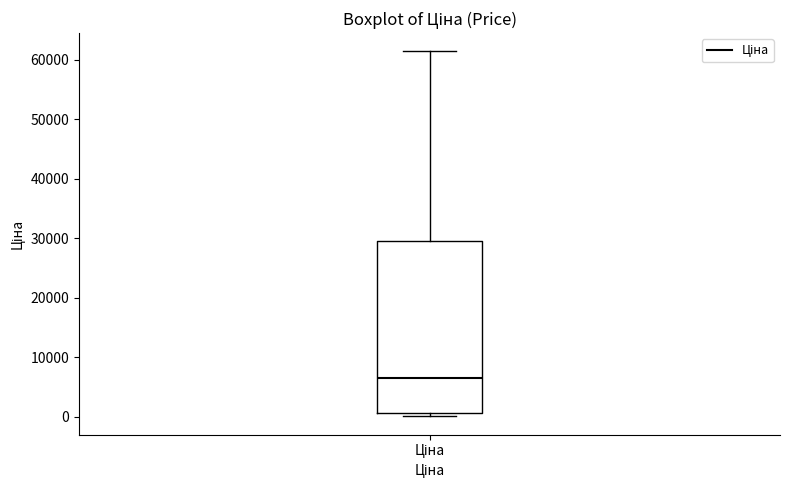

Read this box plot against the y-axis: the position of the median line, the range covered by the box, and the ends of both whiskers. The values are not printed on the chart, so give them approximately, as read against the axis.

median 7000, box 1000 to 29000, whiskers 0 to 61000